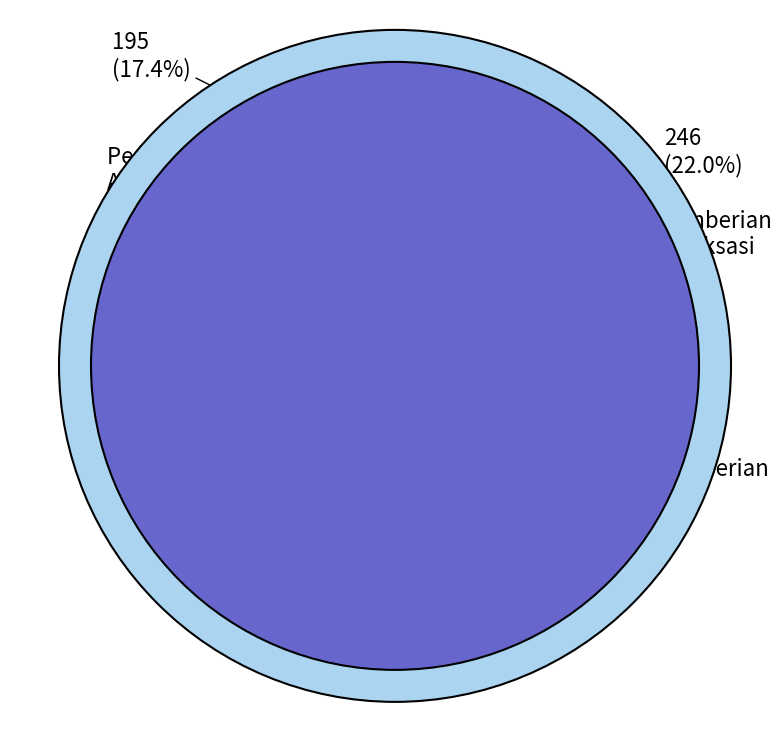

To the nearest percent, what is the average slice percentage?

8%